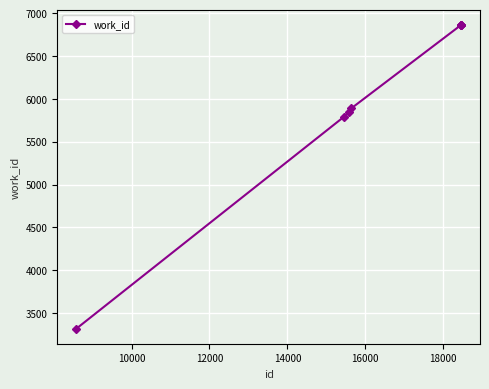

What is the value of the 6th point from the left?

6858